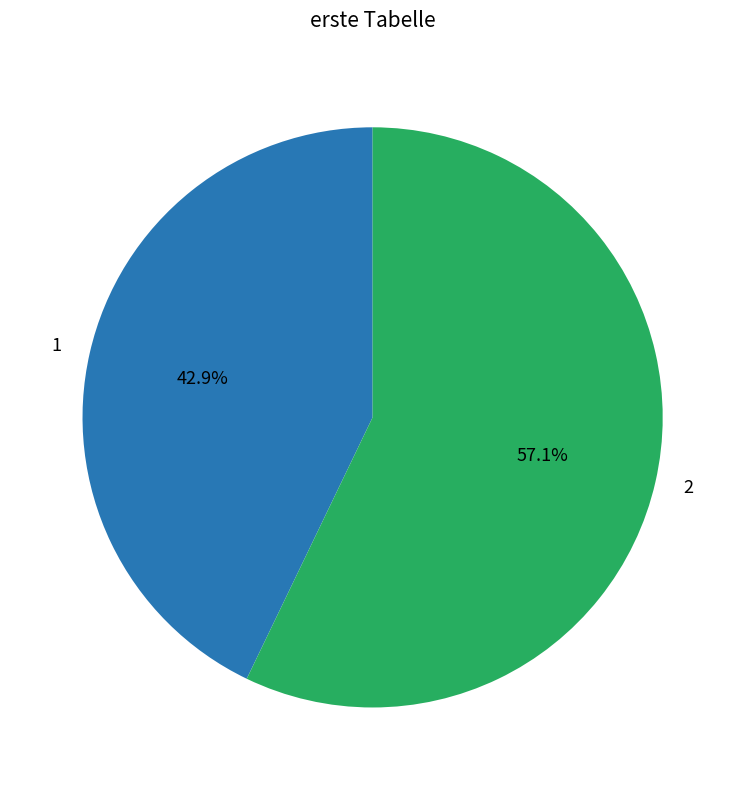

How much of the chart is everything except 2?

42.9%